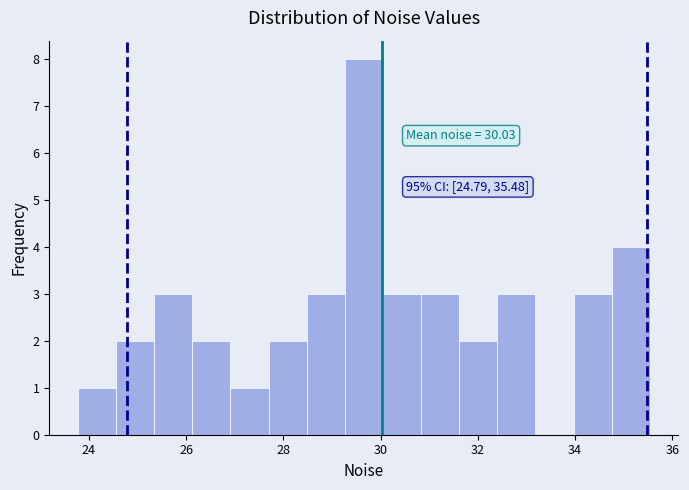

Around what value on the x-axis is the tallest bar? Give the approximate position of its centre, as read against the axis.

29.6